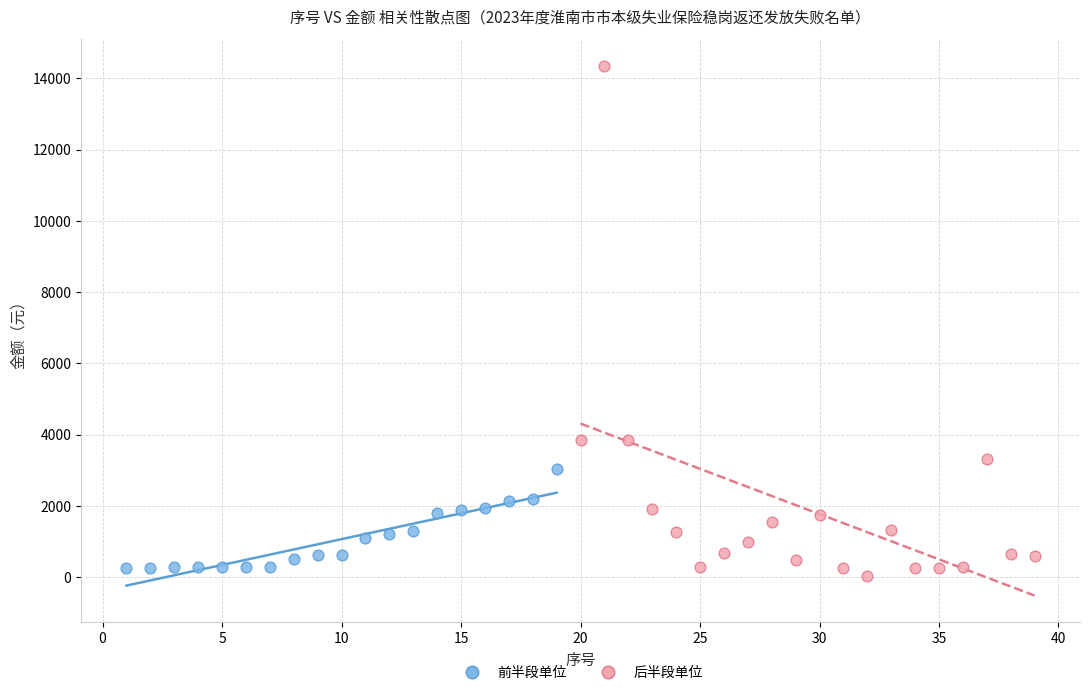

Which series has the largest Y range (max minus min)?

后半段单位